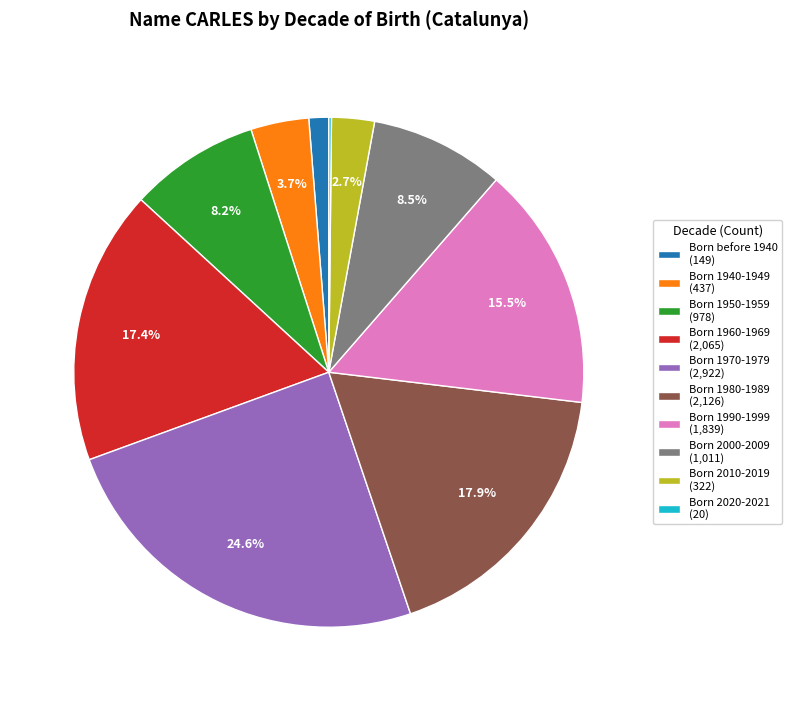

Does Born 2010-2019 (322) represent more than half of the total?

No